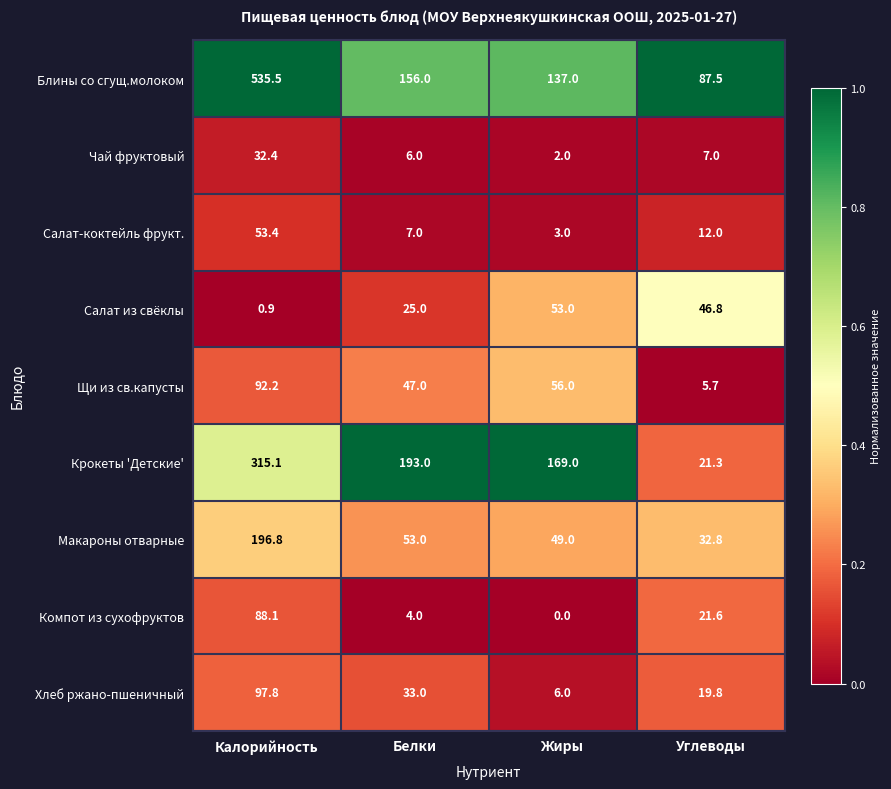

How many values in the Макароны отварные series are below 53?

2